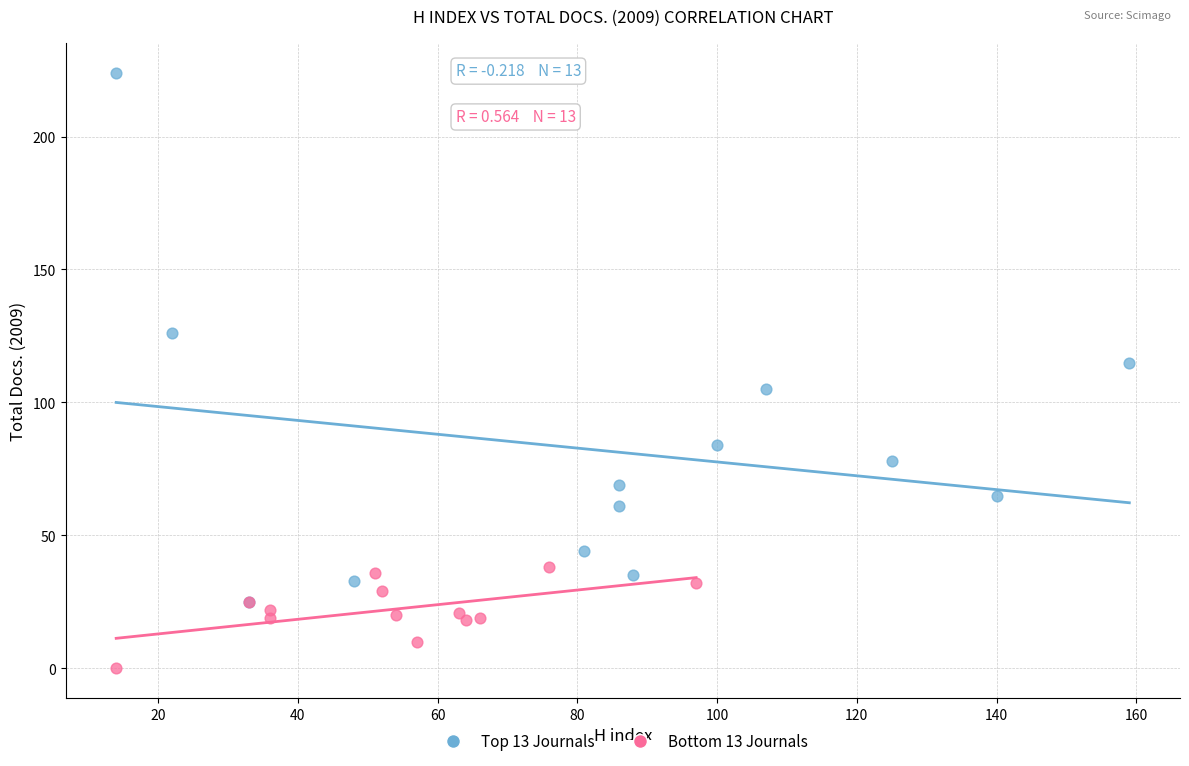

Which series has the widest spread of Y values?

Top 13 Journals